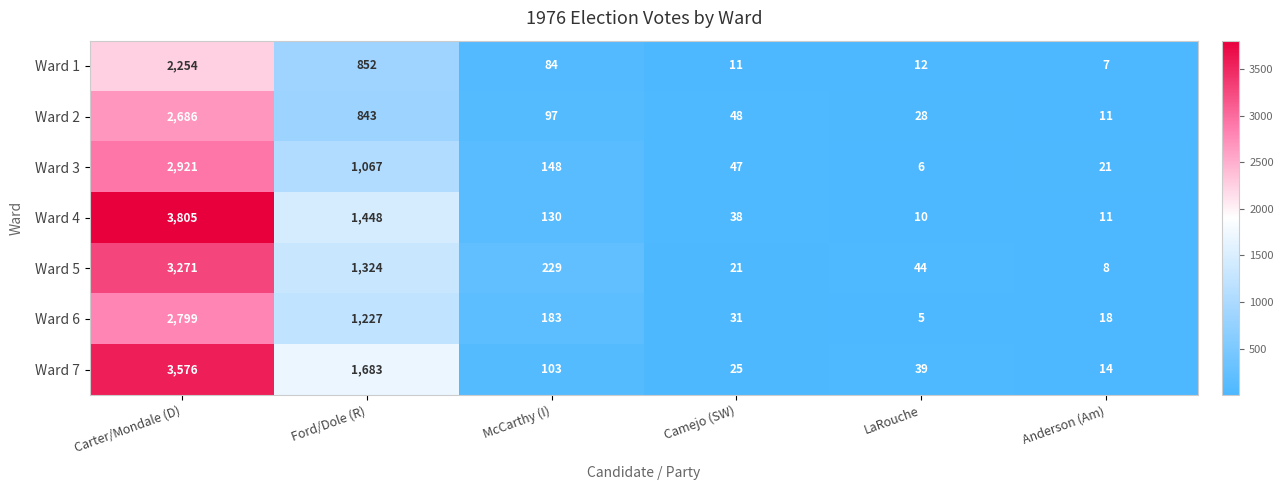

The value of Ward 6 at Ford/Dole (R) is 1920. True or false?

False